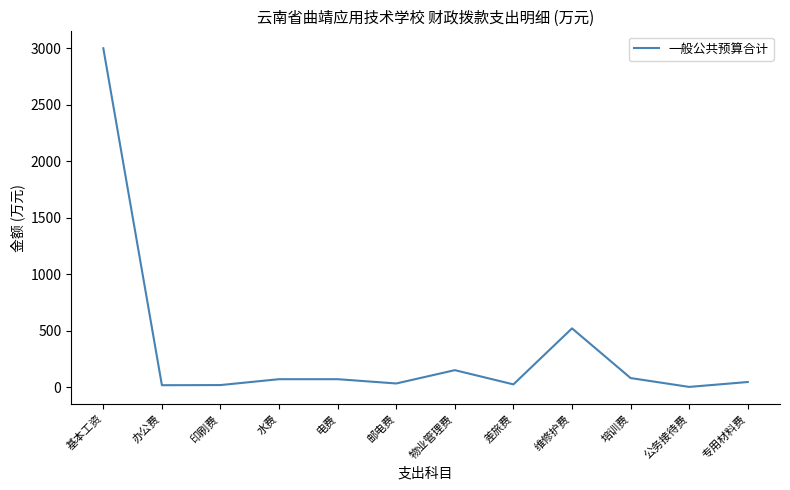

What is the change in value from 基本工资 to 水费?

-2930.0